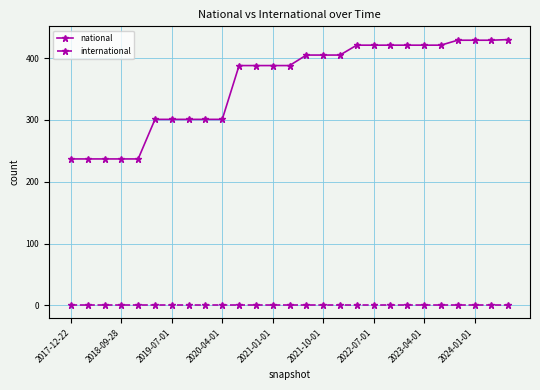

Rank the series by their average value, from highest to lowest.

national, international